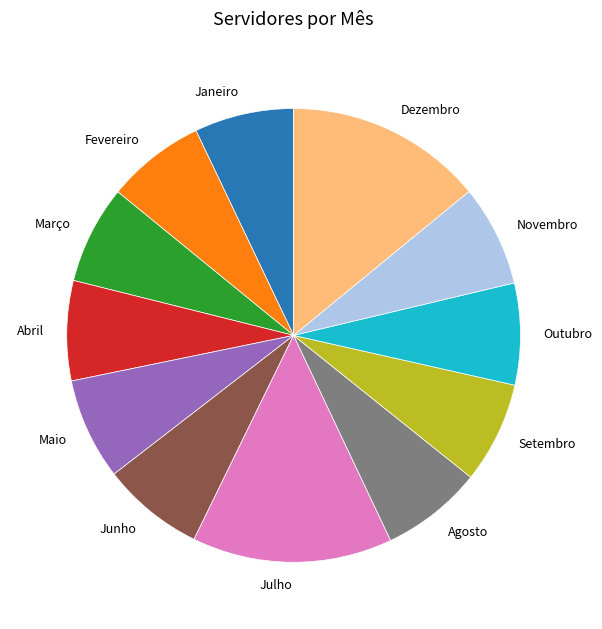

Is it true that Novembro is 1% of the pie?

False